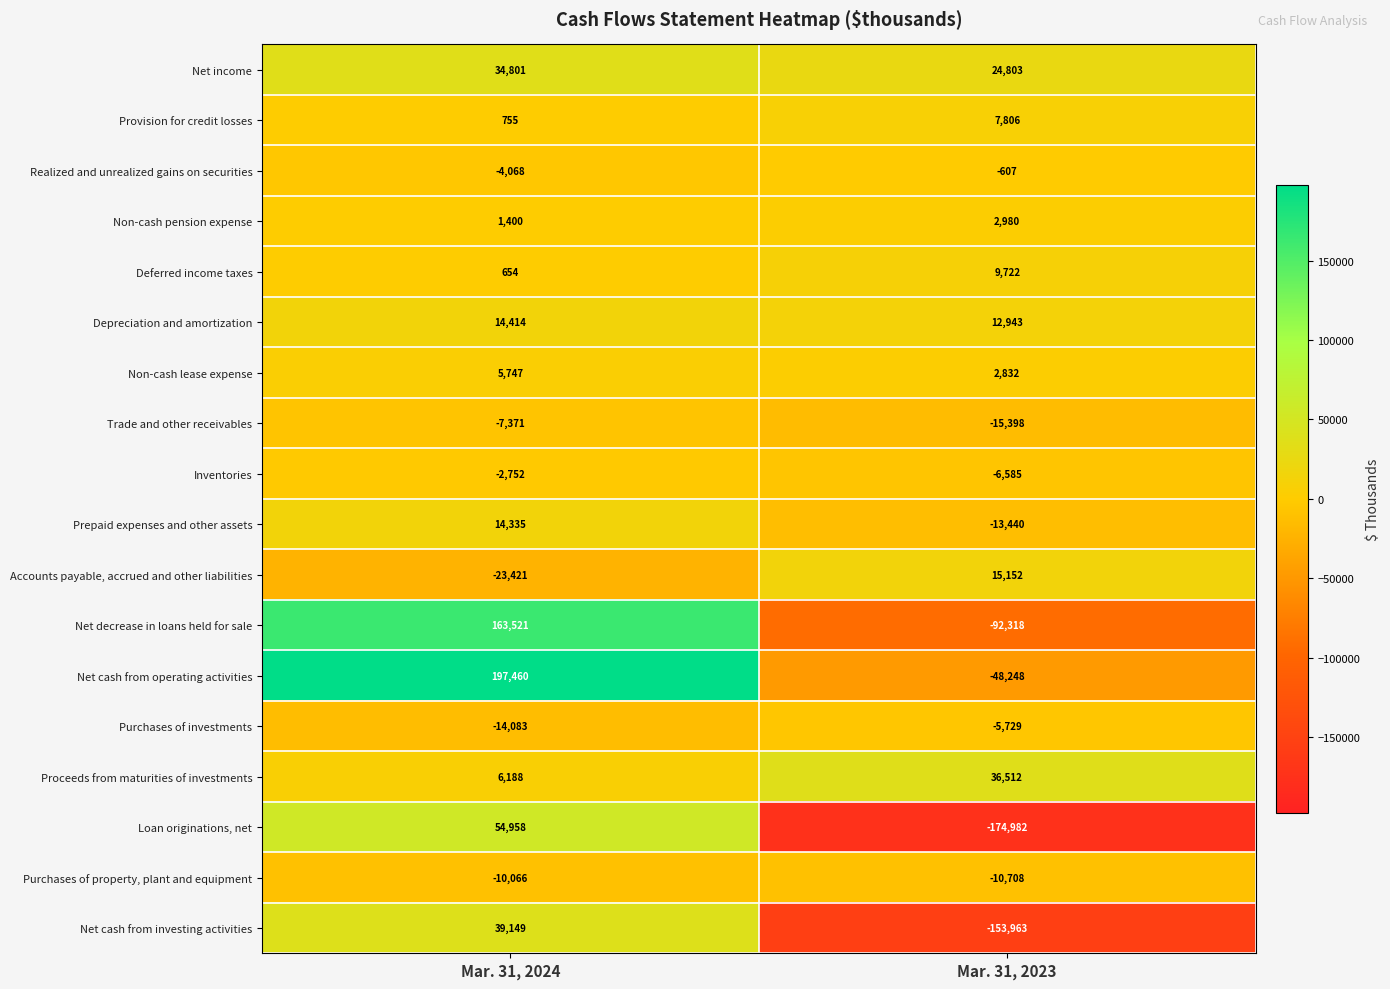

The value of Net decrease in loans held for sale at Mar. 31, 2024 is 97146. True or false?

False